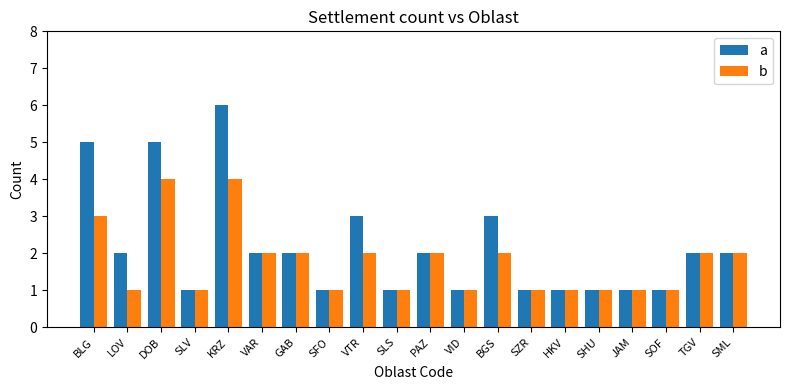

Count the a values in the range 1 to 3.

17